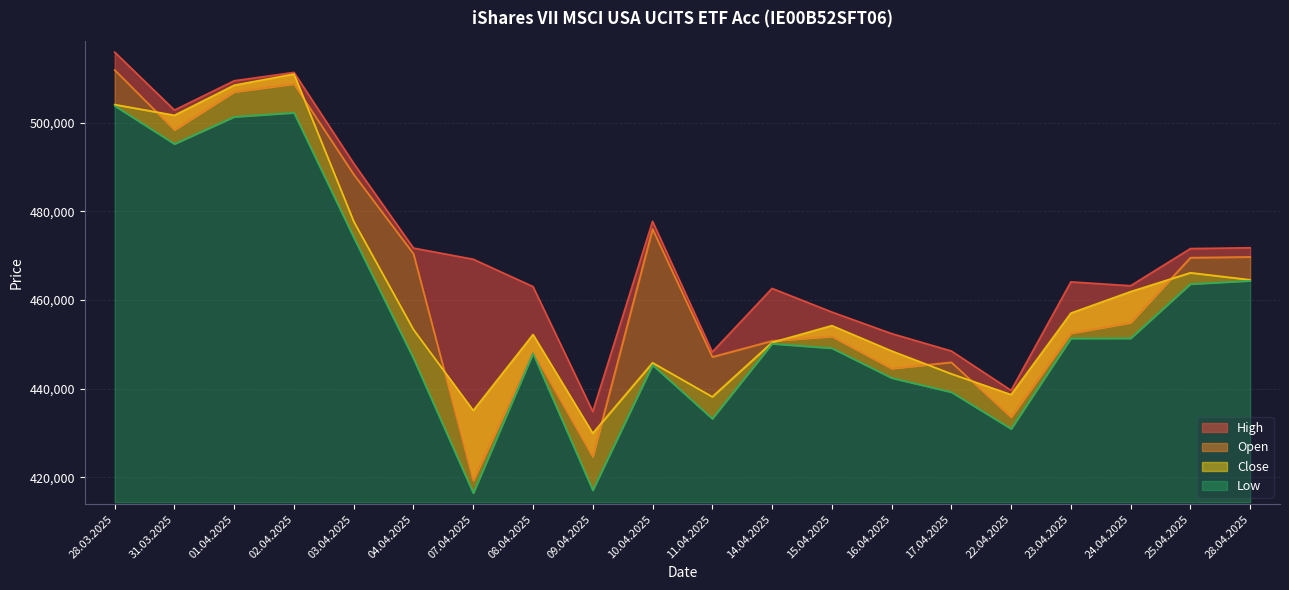

True or false: Low has more than 0 points higher than both neighbors.

True